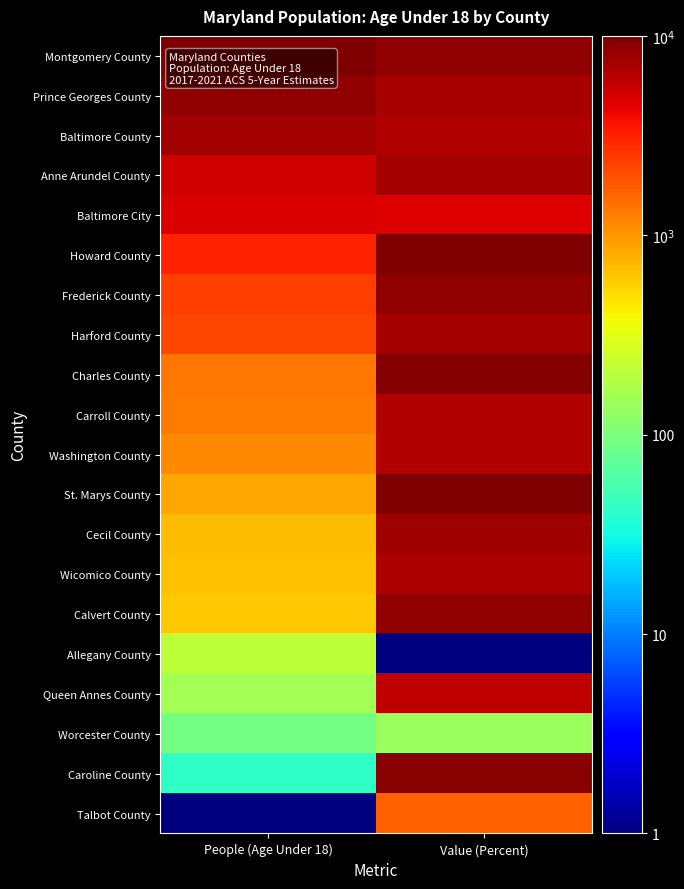

Reading left to right, what are all the values shown in this chart?

Montgomery County: People (Age Under 18)=10000.0	Value (Percent)=8472.4
Prince Georges County: People (Age Under 18)=8653.1	Value (Percent)=7222.5
Baltimore County: People (Age Under 18)=7478.2	Value (Percent)=6528.1
Anne Arundel County: People (Age Under 18)=5190.9	Value (Percent)=7361.4
Baltimore City: People (Age Under 18)=4788.4	Value (Percent)=4583.9
Howard County: People (Age Under 18)=3072.8	Value (Percent)=10000.0
Frederick County: People (Age Under 18)=2325.3	Value (Percent)=8611.2
Harford County: People (Age Under 18)=2142.0	Value (Percent)=7361.4
Charles County: People (Age Under 18)=1377.0	Value (Percent)=9583.4
Carroll County: People (Age Under 18)=1289.4	Value (Percent)=6528.1
Washington County: People (Age Under 18)=1121.4	Value (Percent)=6528.1
St. Marys County: People (Age Under 18)=859.9	Value (Percent)=9861.1
Cecil County: People (Age Under 18)=691.2	Value (Percent)=7639.1
Wicomico County: People (Age Under 18)=666.2	Value (Percent)=6805.9
Calvert County: People (Age Under 18)=614.9	Value (Percent)=8611.2
Allegany County: People (Age Under 18)=206.7	Value (Percent)=1.0
Queen Annes County: People (Age Under 18)=159.5	Value (Percent)=5972.6
Worcester County: People (Age Under 18)=90.8	Value (Percent)=139.9
Caroline County: People (Age Under 18)=43.0	Value (Percent)=9166.7
Talbot County: People (Age Under 18)=1.0	Value (Percent)=1667.5